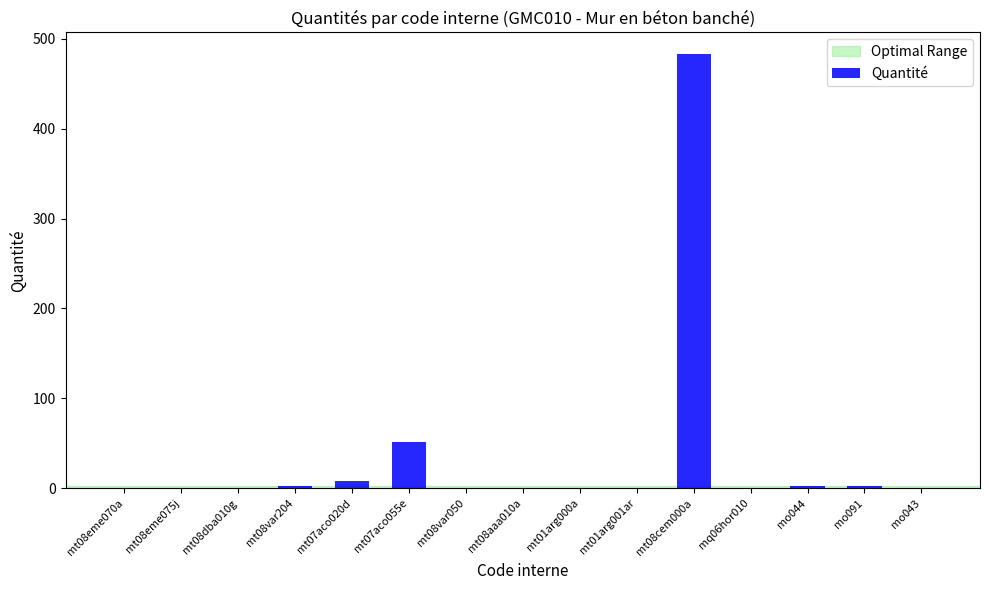

The chart shows a value of 0.0 at mt08eme075j. True or false?

True